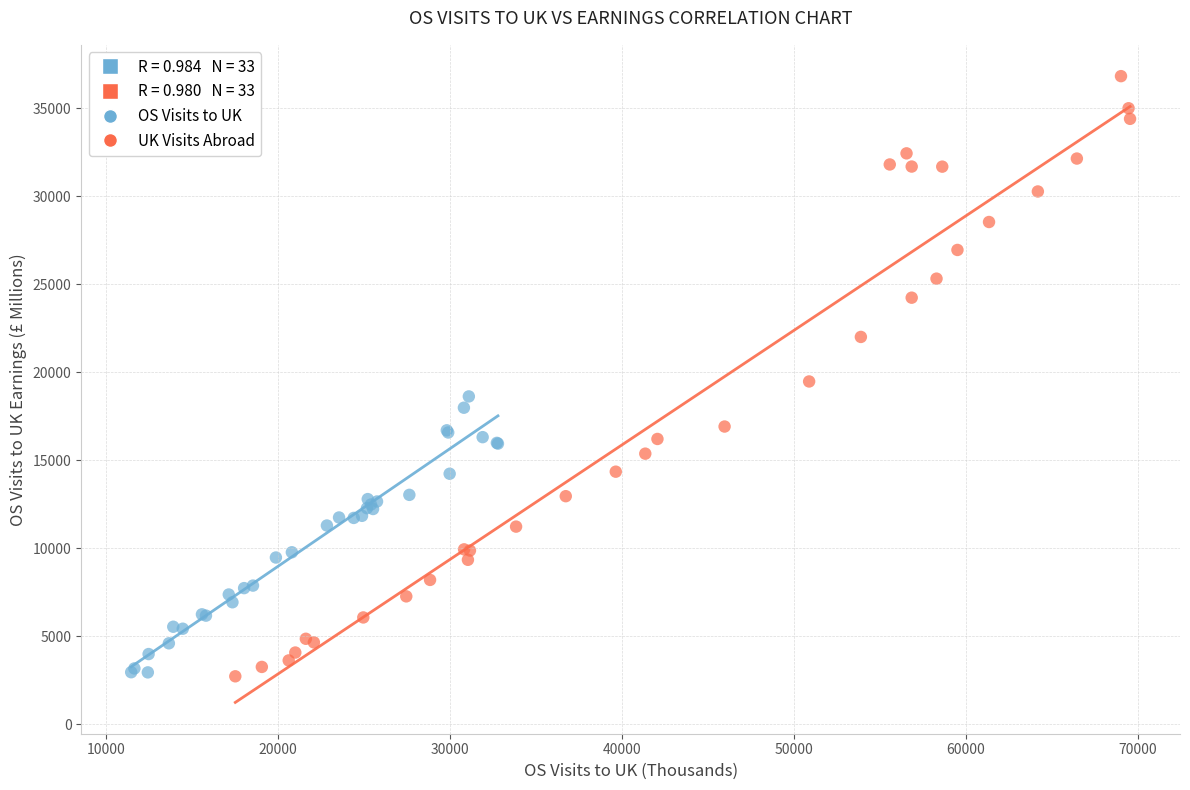

Which series has the largest Y range (max minus min)?

UK Visits Abroad